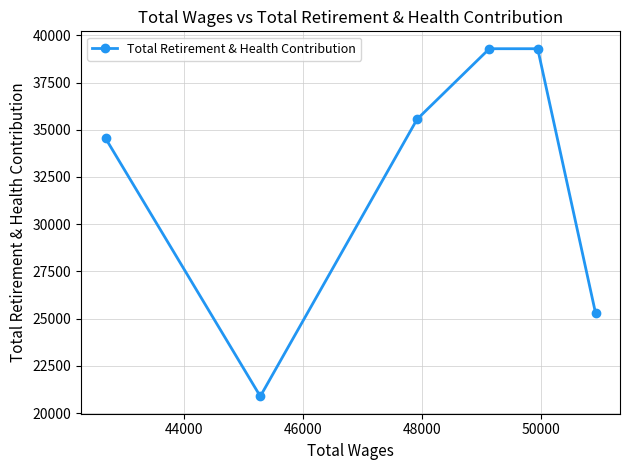

What is the greatest value displayed?

39289